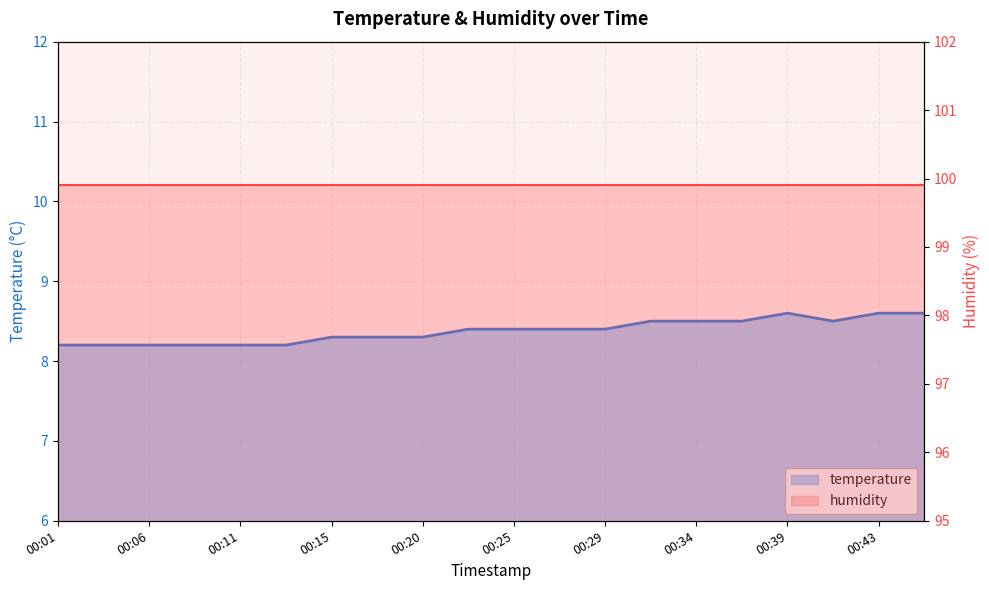

What is the minimum value shown in the chart?

8.2